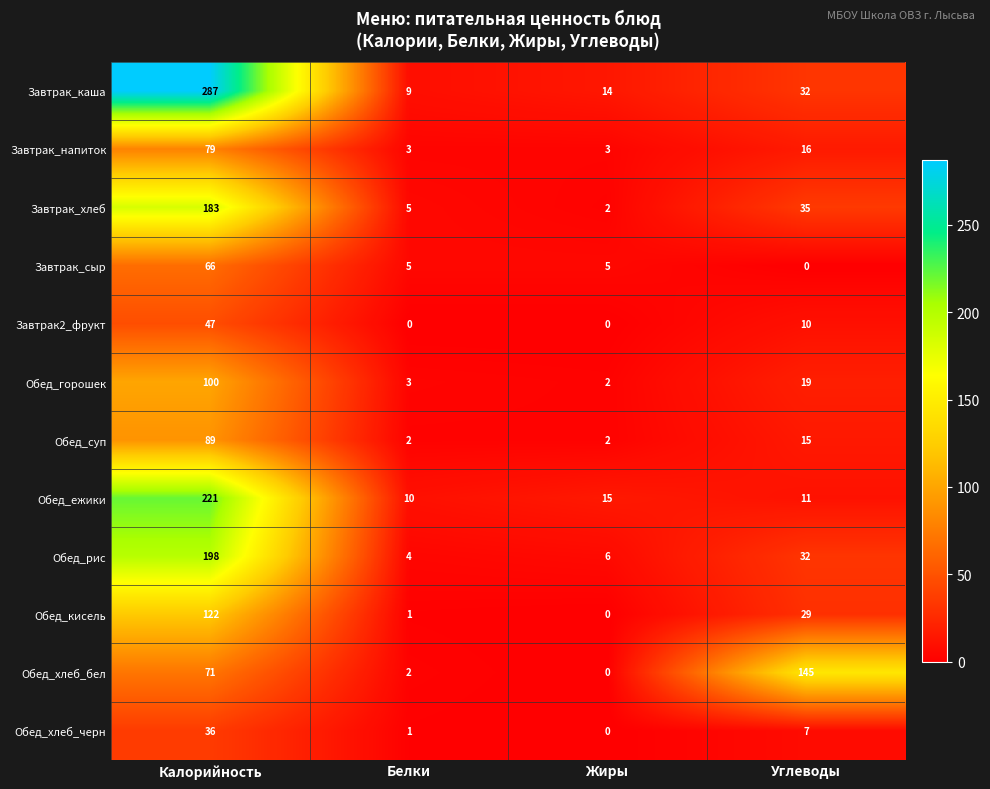

The value of Обед_кисель at Калорийность is 122. True or false?

True